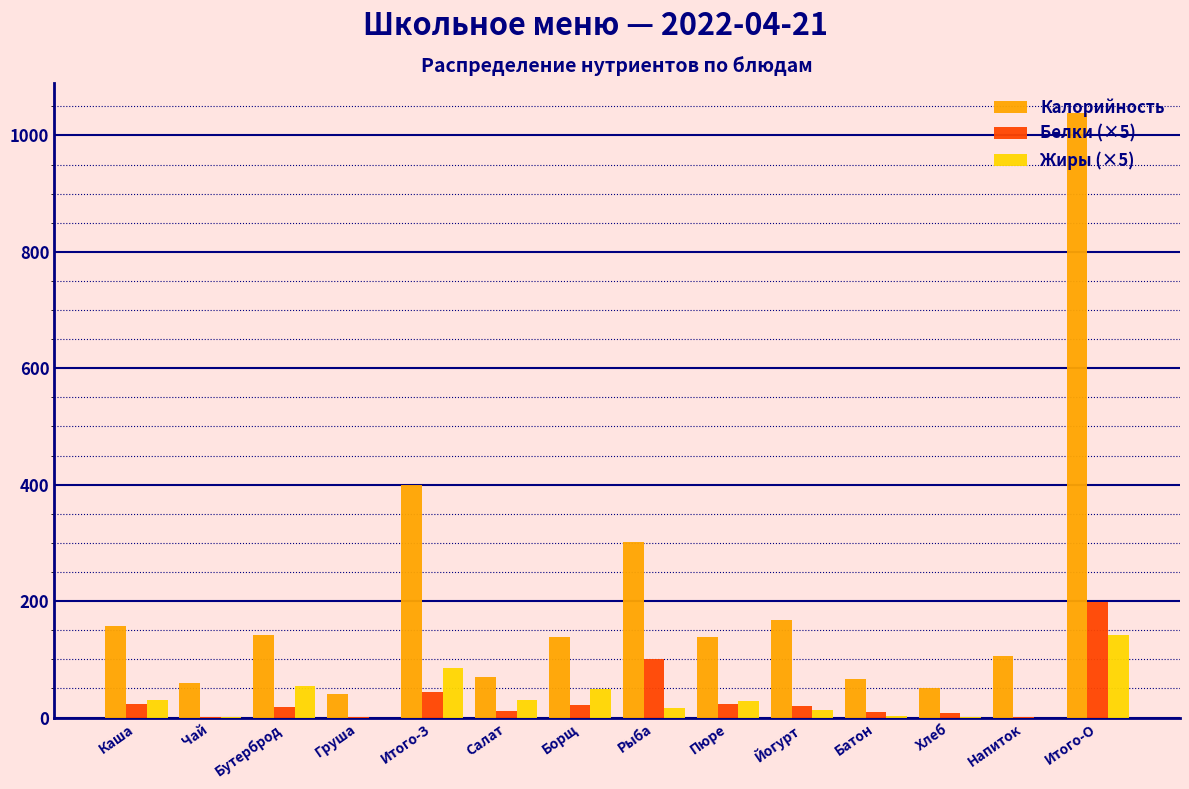

Which series changed the most between Чай and Бутерброд?

Калорийность